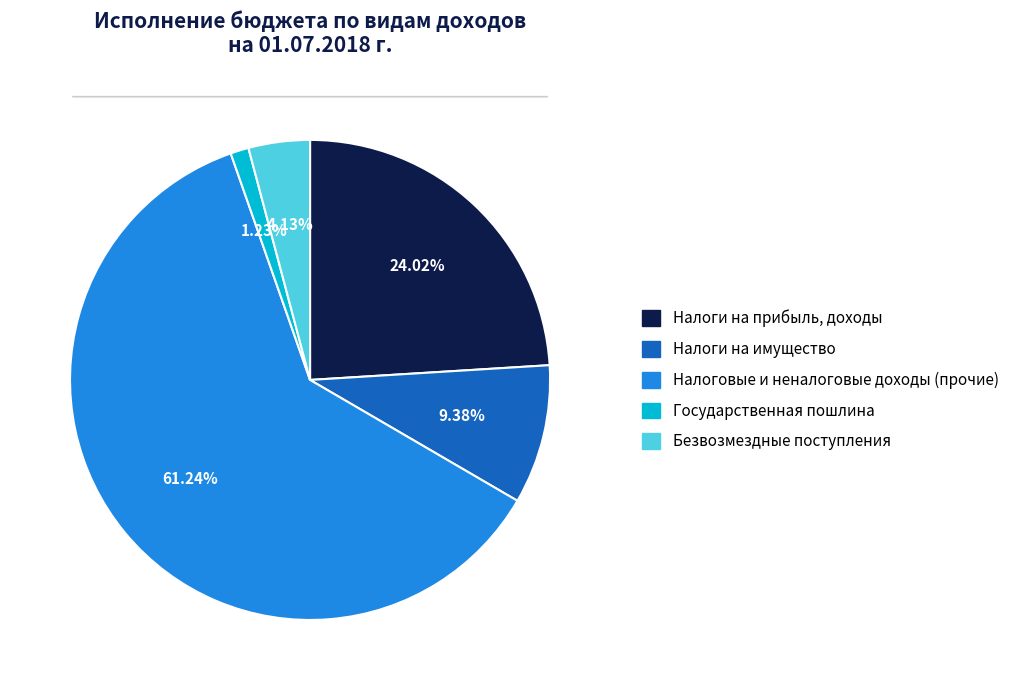

Count the number of slices in the pie.

5